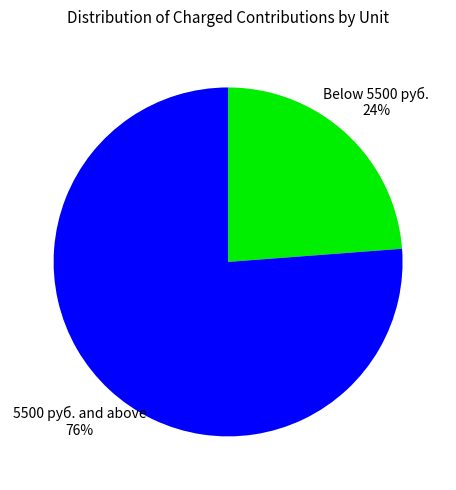

To the nearest percent, what is the average slice percentage?

50%